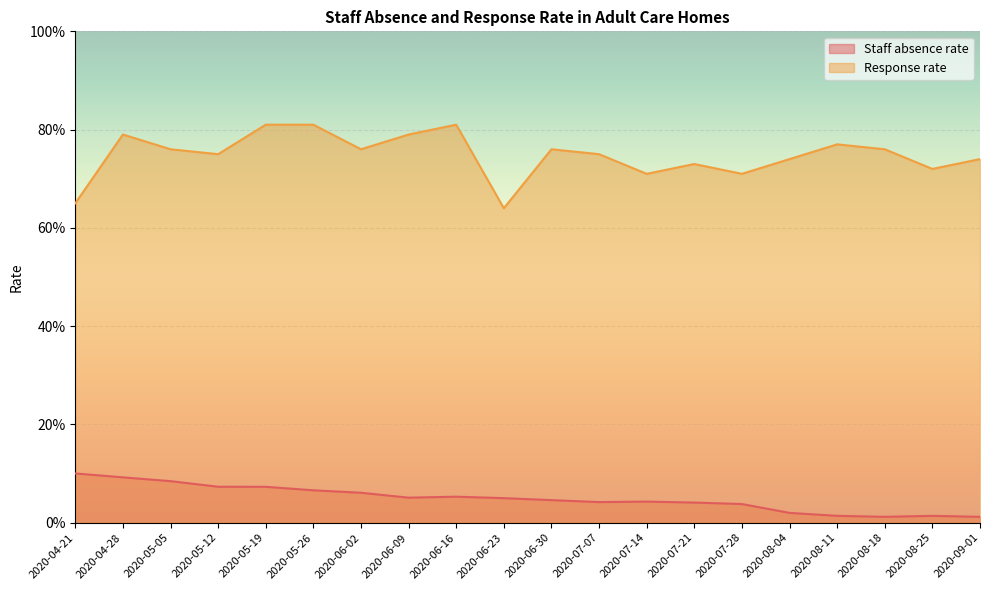

Which label corresponds to the smallest value in the chart?

2020-08-18